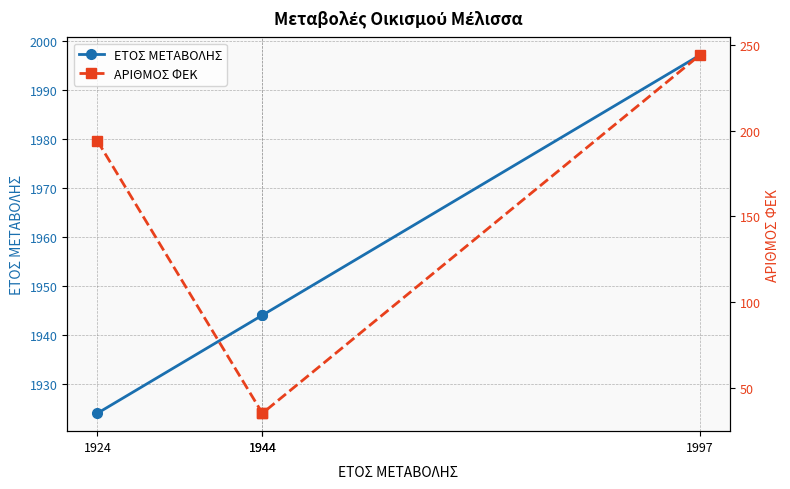

List the series in order of their overall mean, highest first.

ΕΤΟΣ ΜΕΤΑΒΟΛΗΣ, ΑΡΙΘΜΟΣ ΦΕΚ